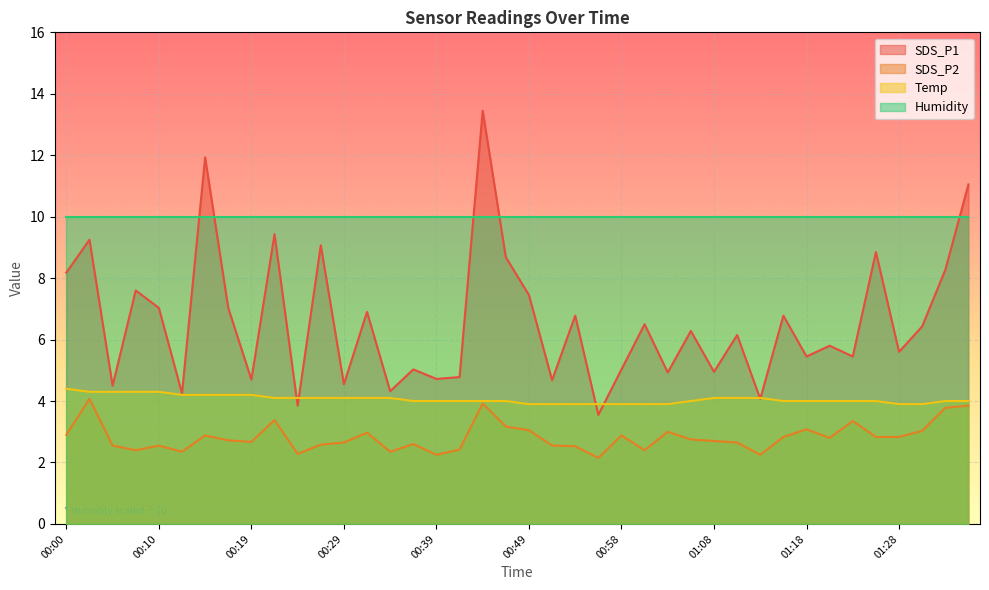

How many Temp values are between 4 and 5?

31